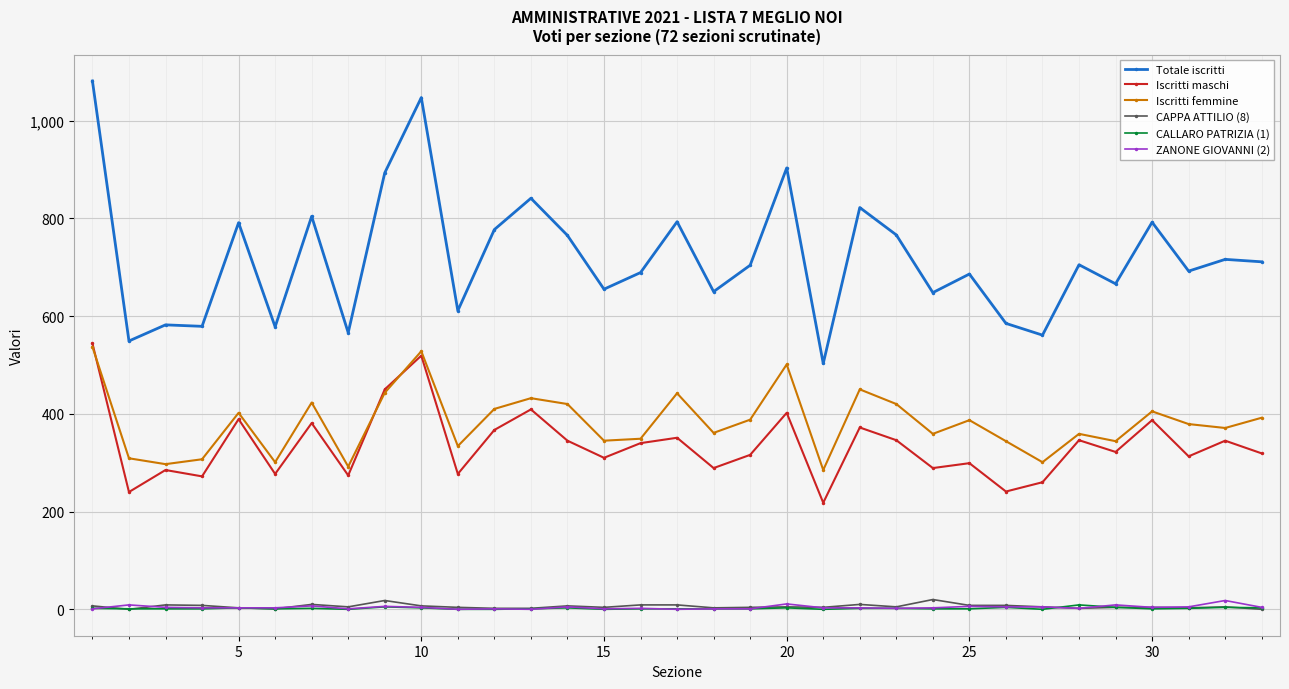

True or false: CALLARO PATRIZIA (1) has more than 0 interior local peaks.

True